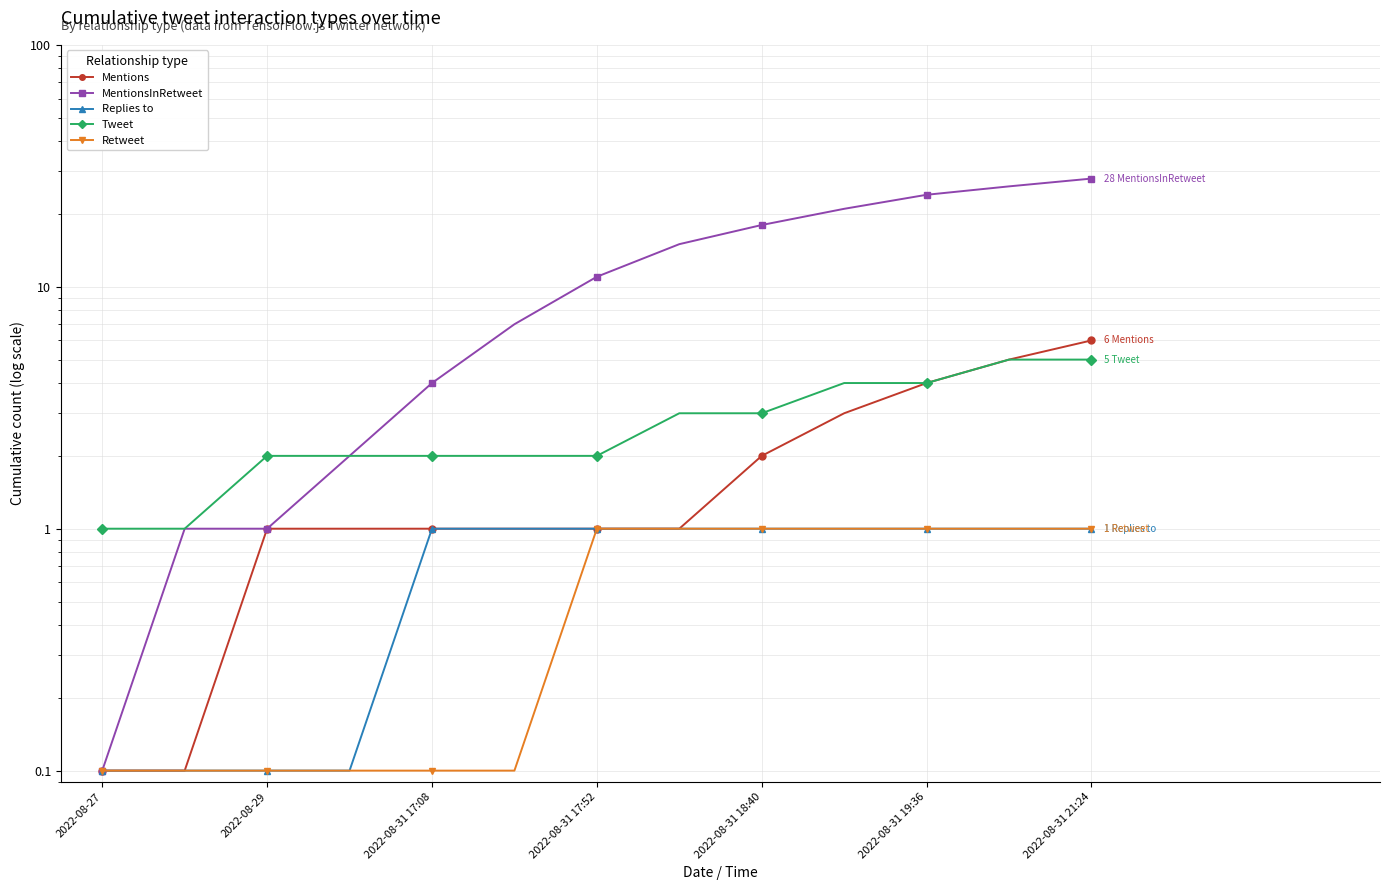

True or false: Replies to and Retweet intersect in this chart.

False